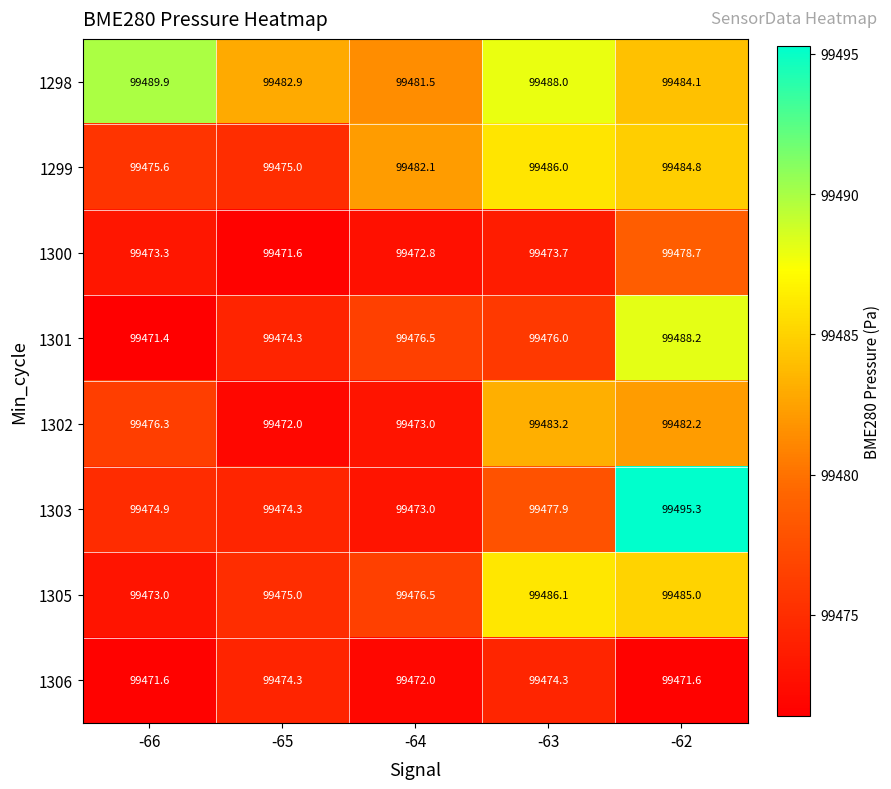

At -66, list the series in order from smallest to largest.

1301, 1306, 1305, 1300, 1303, 1299, 1302, 1298